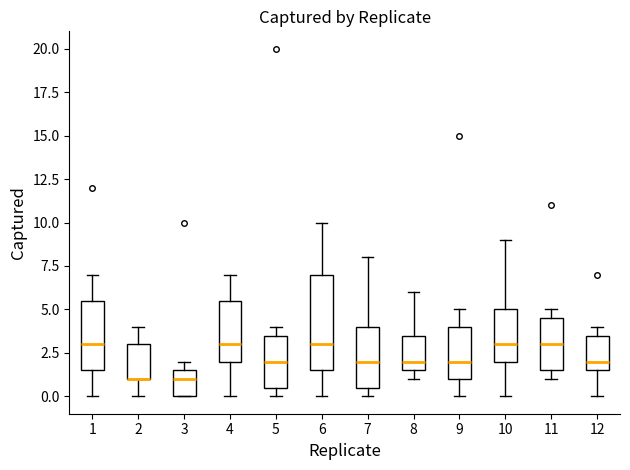

Where is the lower edge of the box at x = 3 on the y-axis? The values are not printed on the chart, so give them approximately, as read against the axis.

0.0